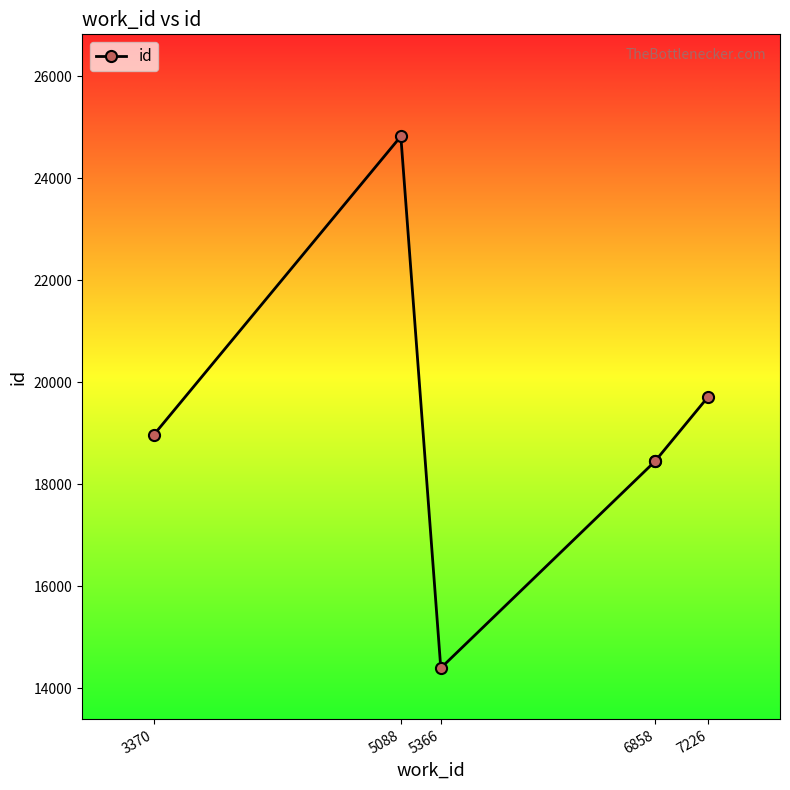

Where does the data first go above 18968?

5088